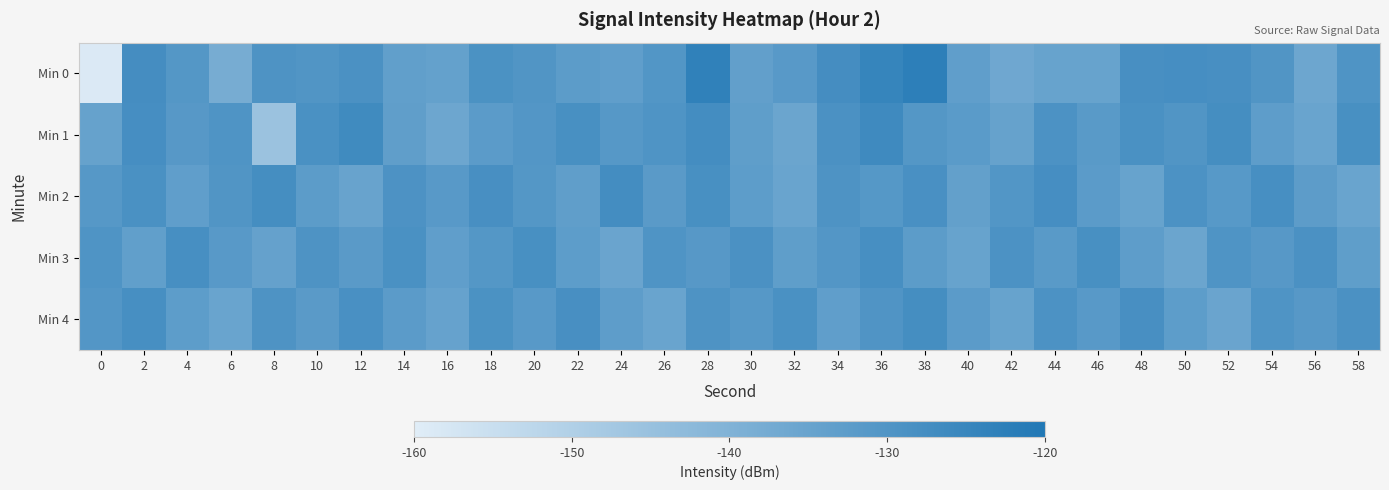

What is the total value across all series at 54?

-652.2